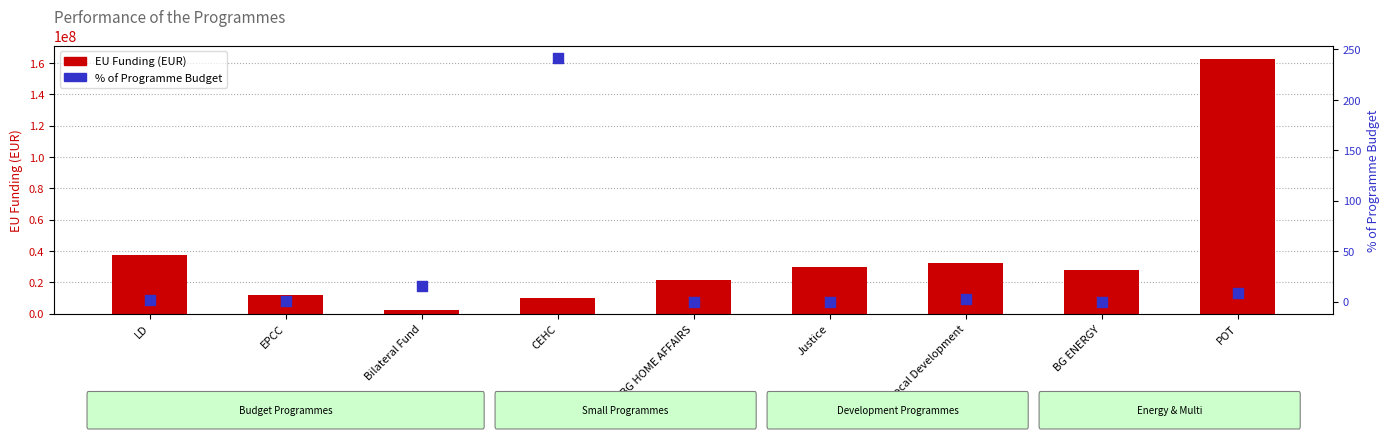

Which series reaches the maximum Y coordinate?

EU Funding